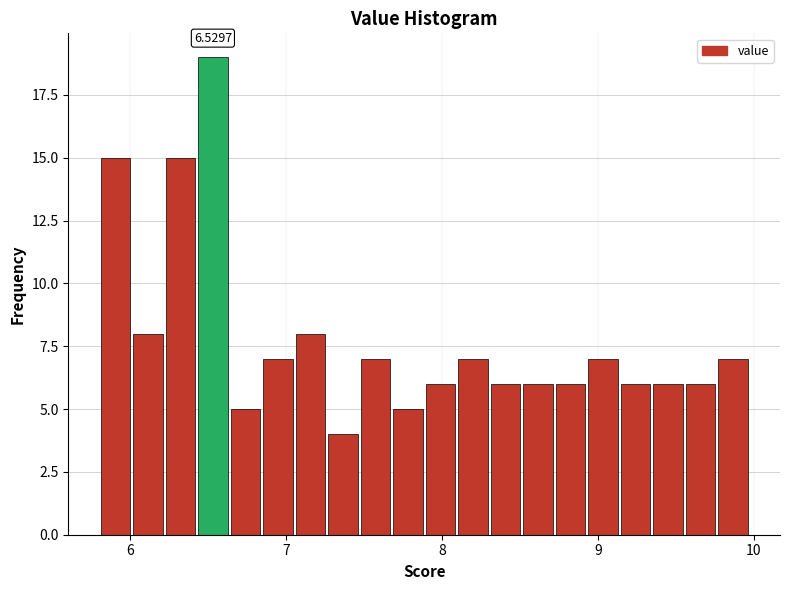

Around what value on the x-axis is the tallest bar? Give the approximate position of its centre, as read against the axis.

6.5